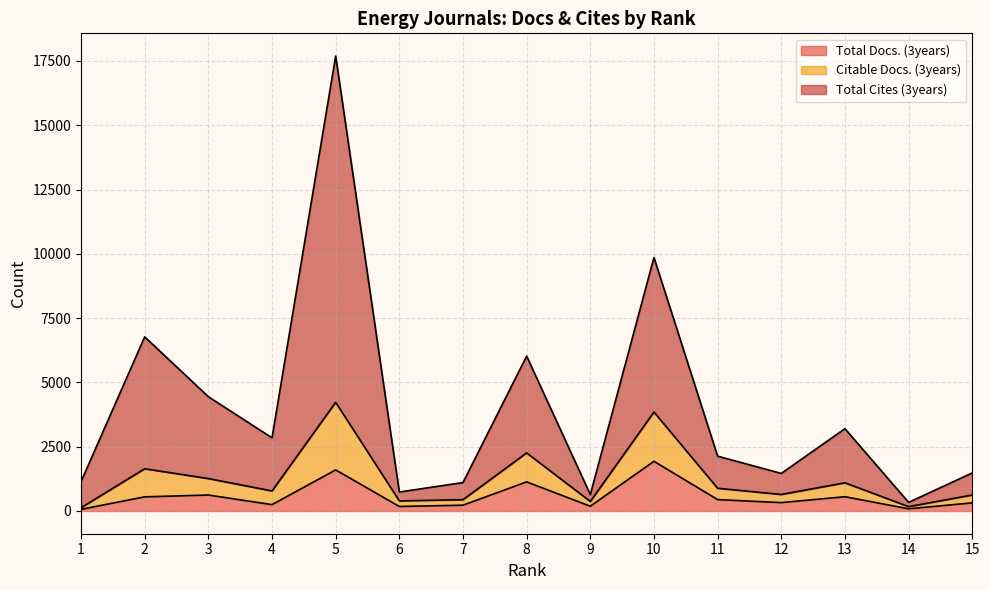

Where does the Total Cites (3years) series first go above 2131?

2